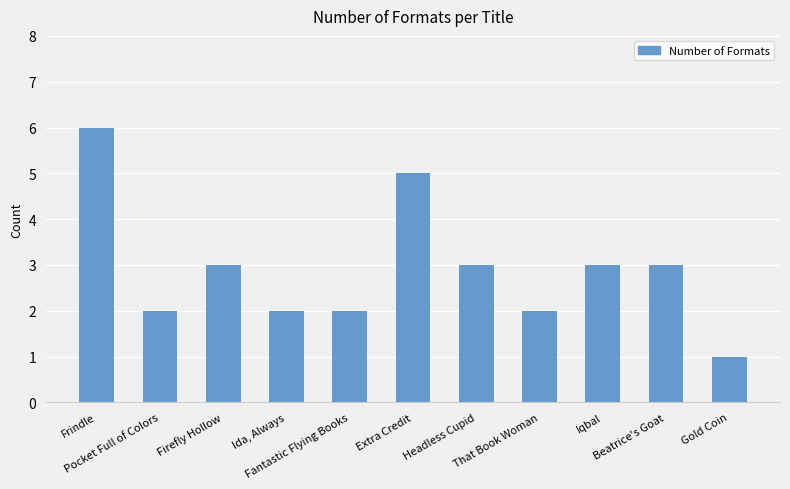

How many bars are there in total?

11